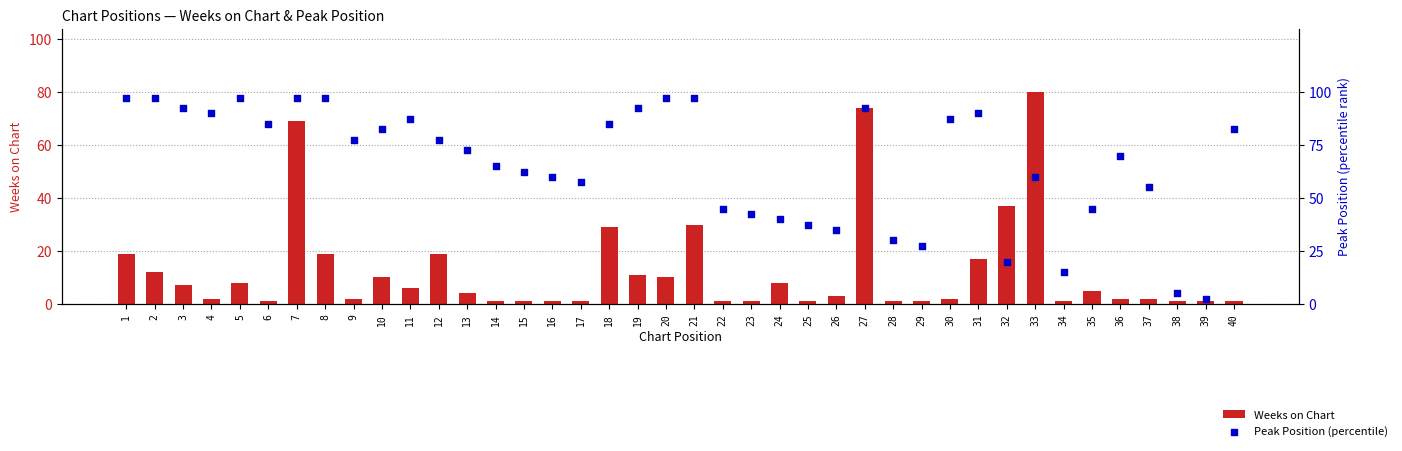

Which series reaches the maximum Y coordinate?

Peak Position (percentile)